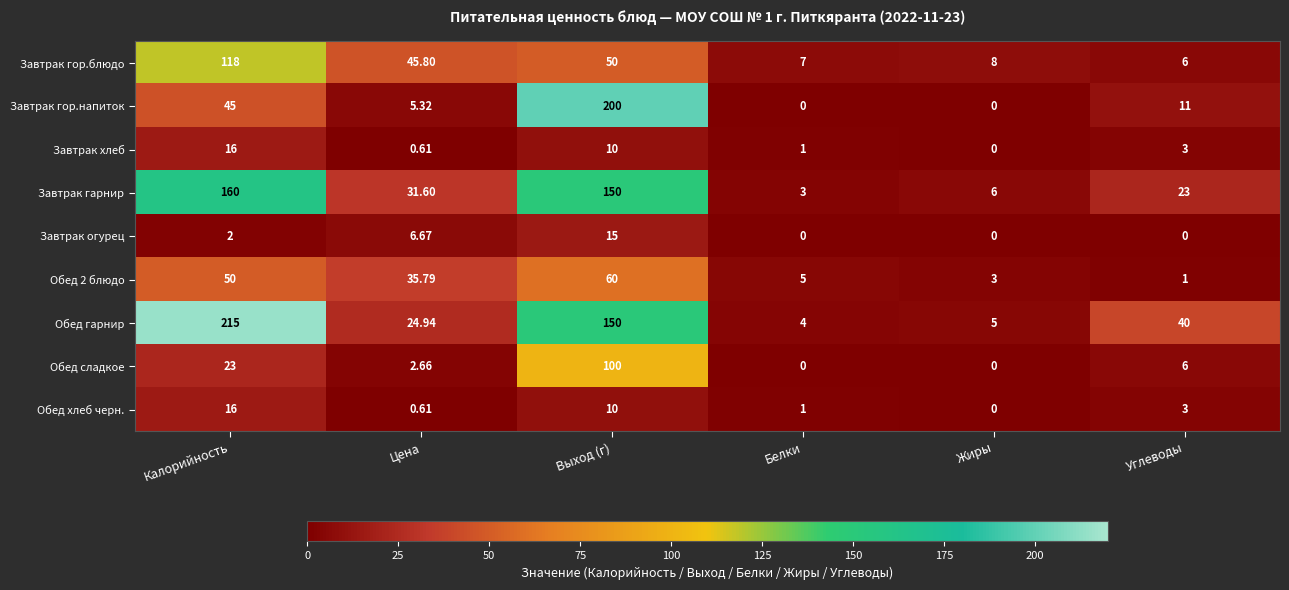

At which label does Завтрак хлеб first exceed 3?

Калорийность